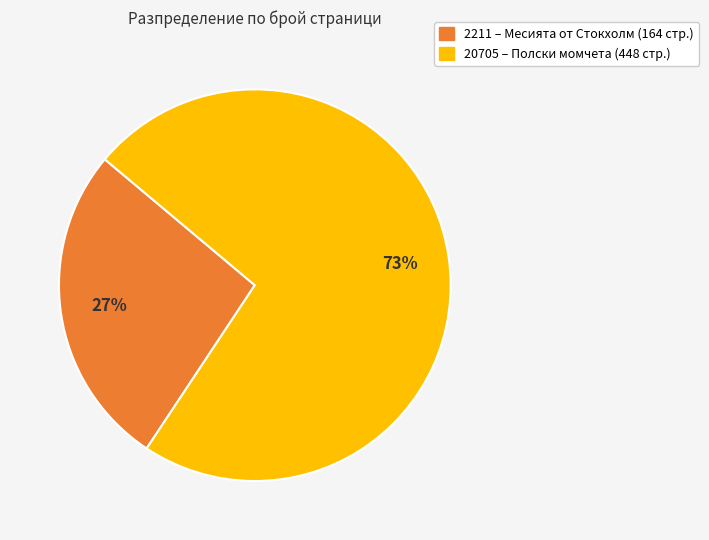

To the nearest percent, what percentage of the pie is 20705?

73%